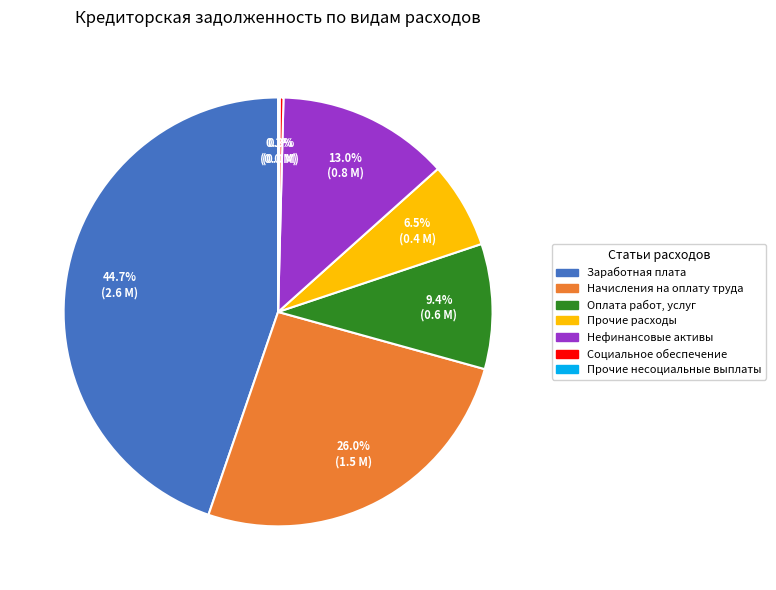

Is there a majority slice in this chart?

No